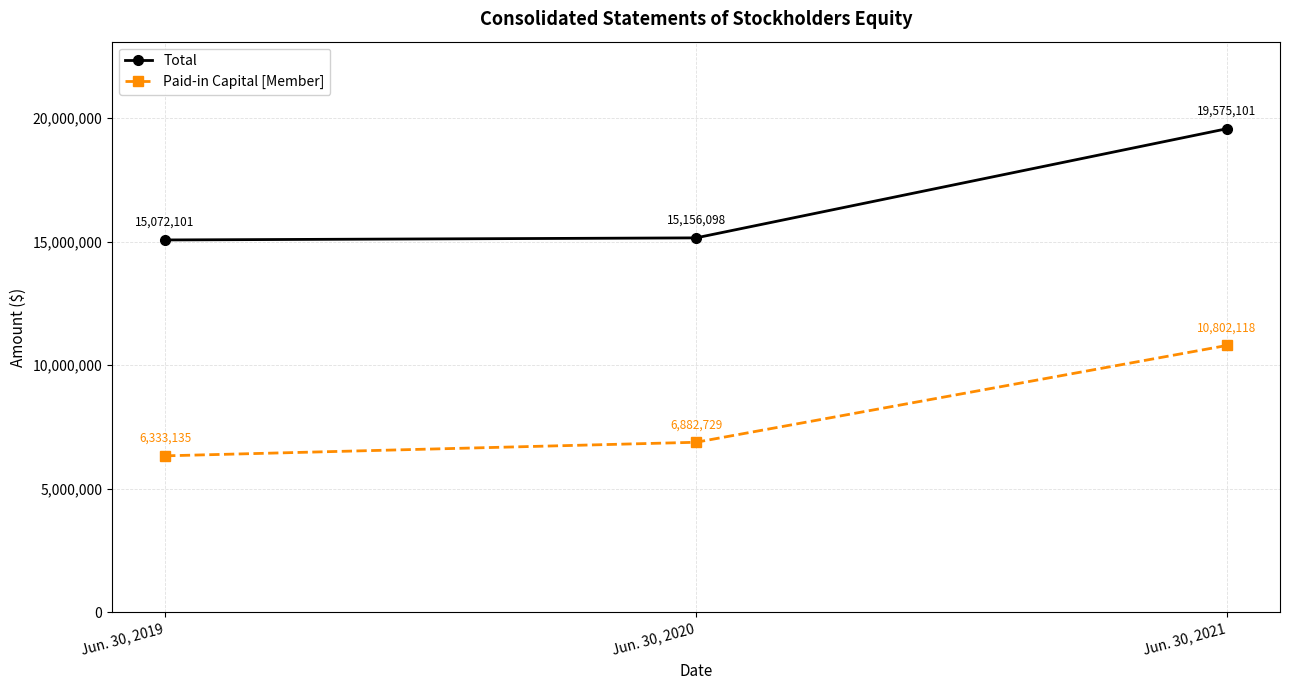

At how many categories does at least one series exceed 6852440?

3